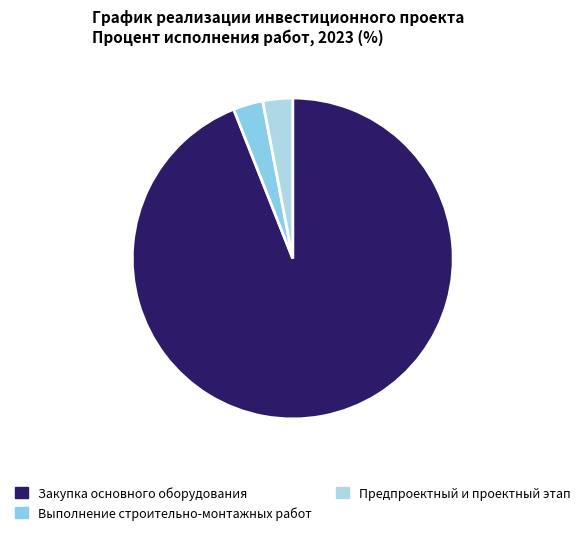

How many segments does this pie chart have?

3